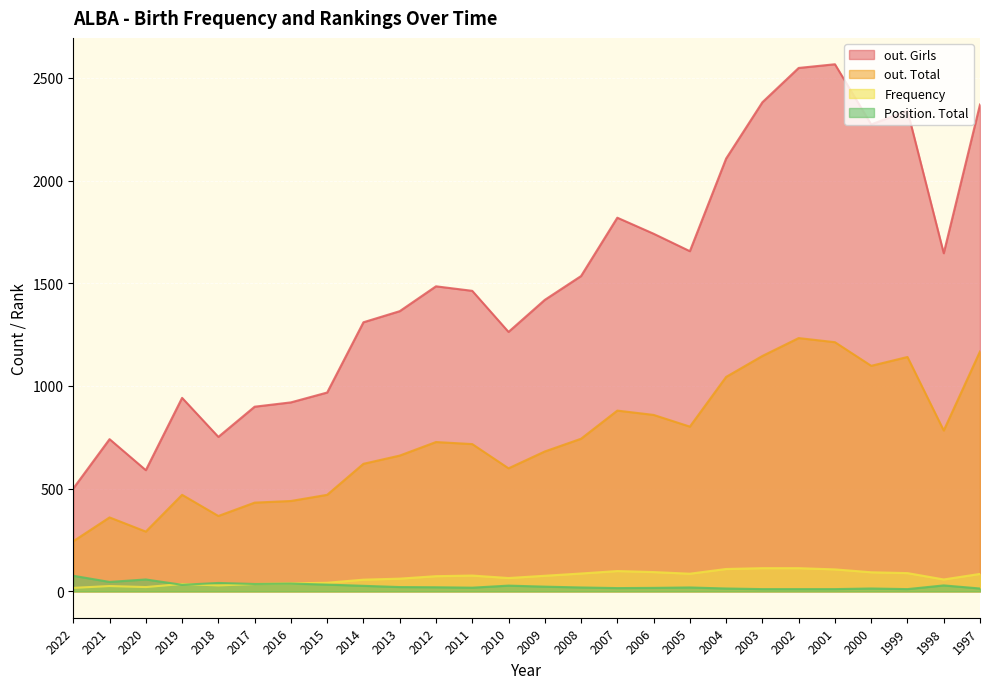

What is the difference between the highest and lowest values at 2003?

2370